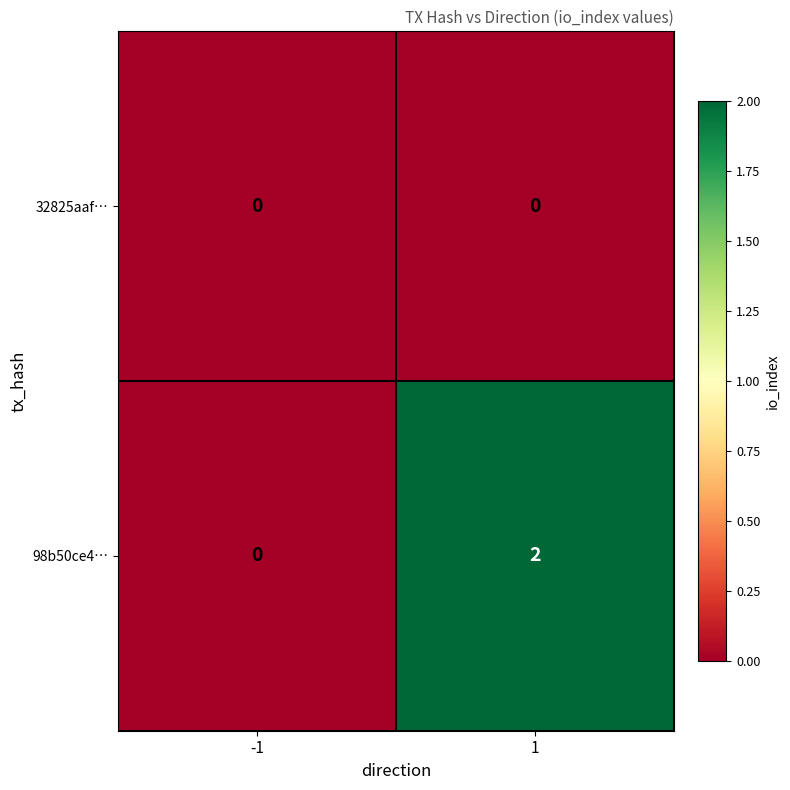

Reading right to left, extract all data points from this chart.

32825aaf…: 1=0	-1=0
98b50ce4…: 1=2	-1=0